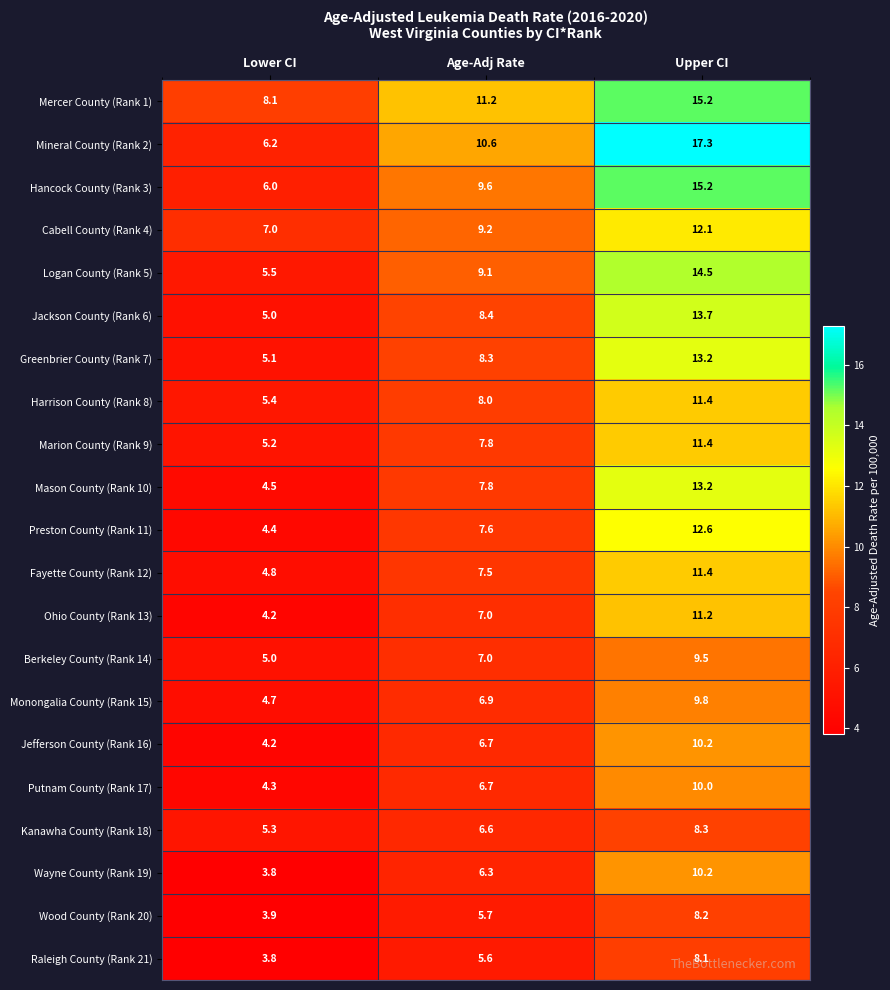

Count the number of categories in the chart.

3